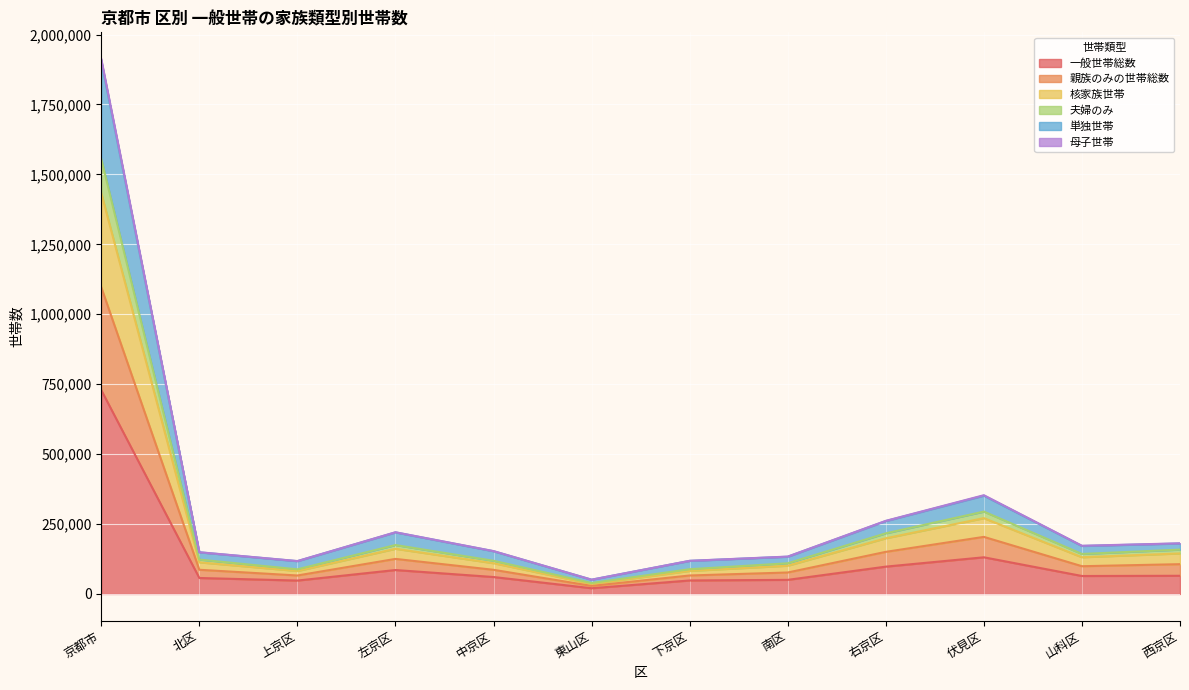

True or false: 母子世帯 and 単独世帯 intersect in this chart.

False